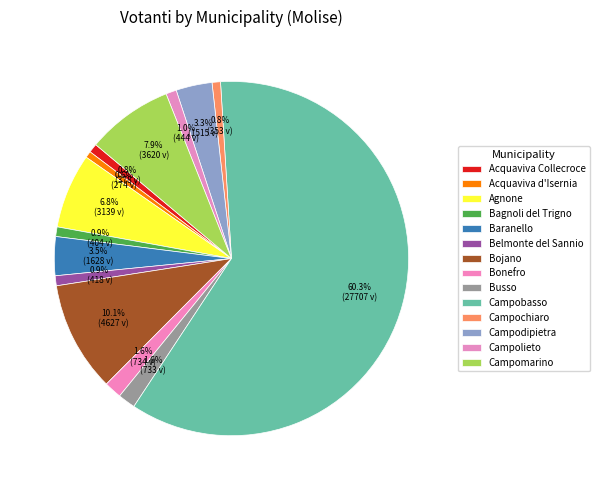

The Campodipietra slice represents 15% of the pie. True or false?

False